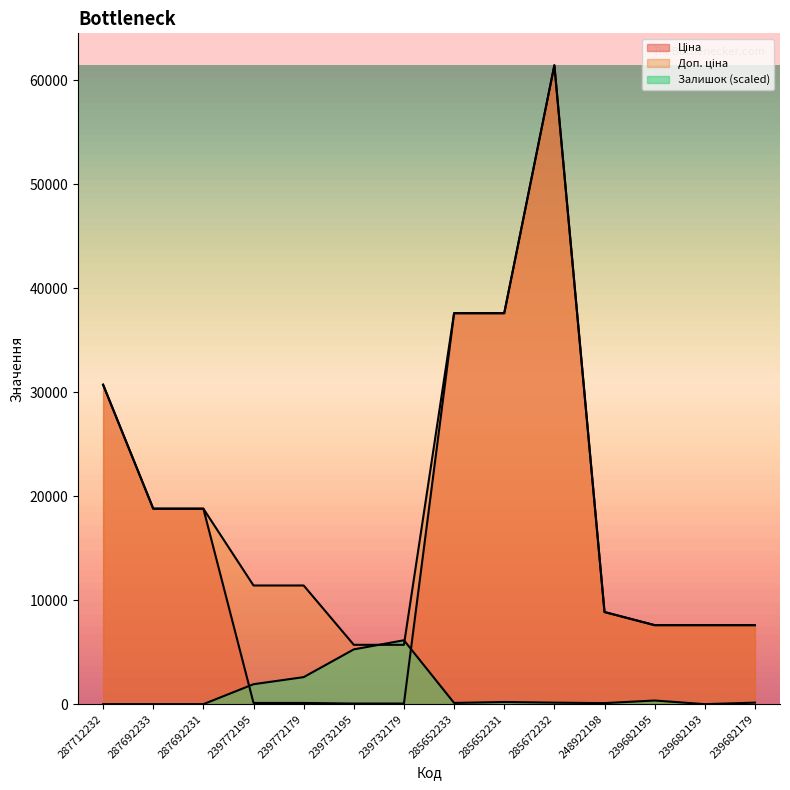

What is the difference between the Залишок values at 285652231 and 239772179?

2391.1